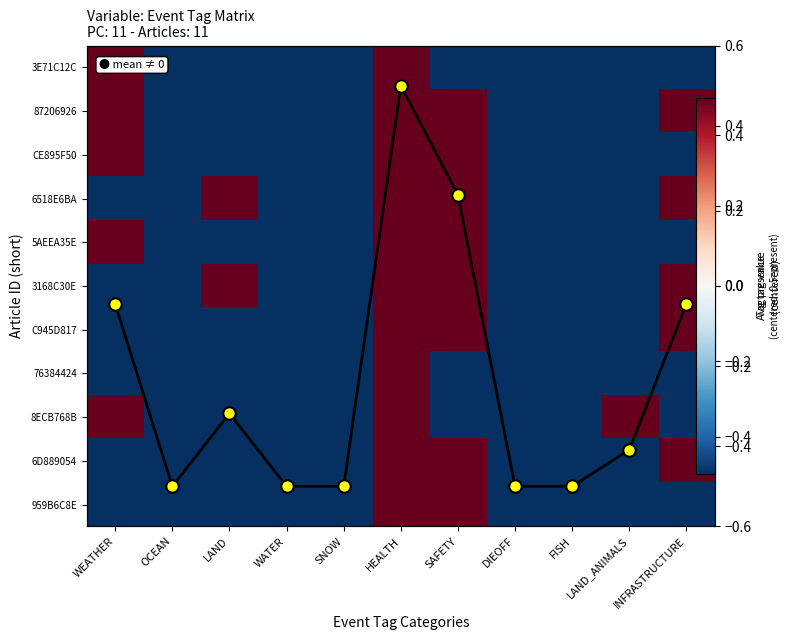

Rank the series at OCEAN from highest to lowest value.

3E71C12C, 87206926, CE895F50, 6518E6BA, 5AEEA35E, 3168C30E, C945D817, 76384424, 8ECB768B, 6D889054, 959B6C8E